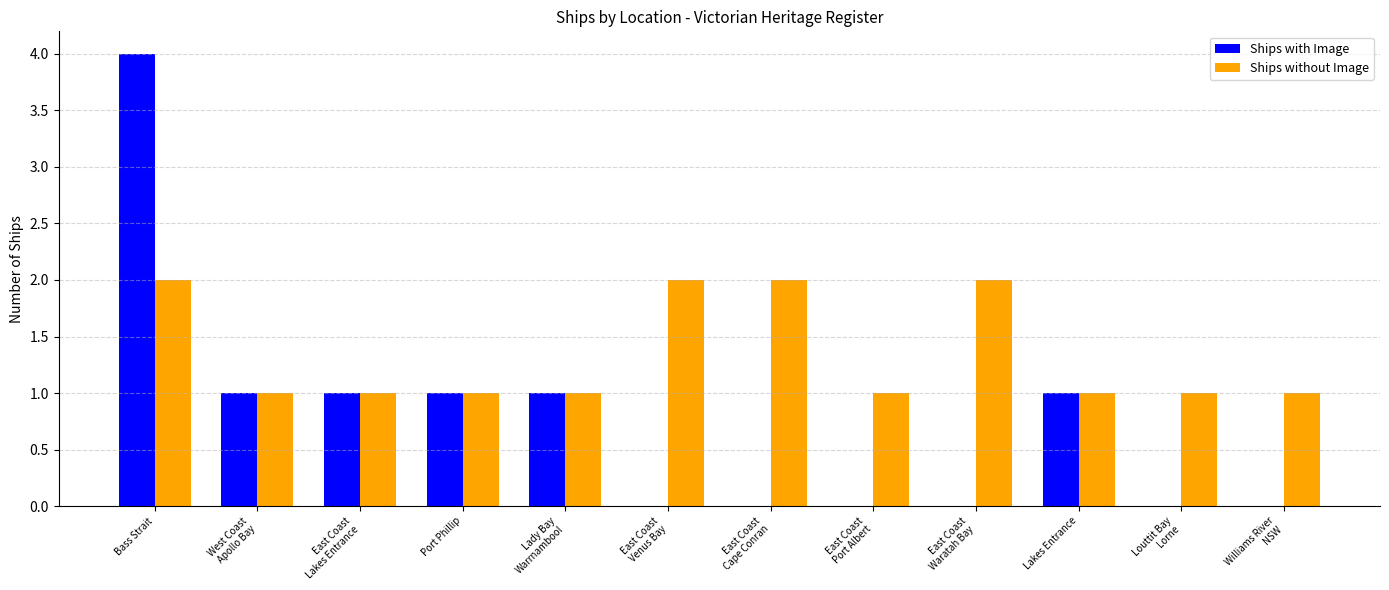

What is the maximum value for Ships with Image?

4